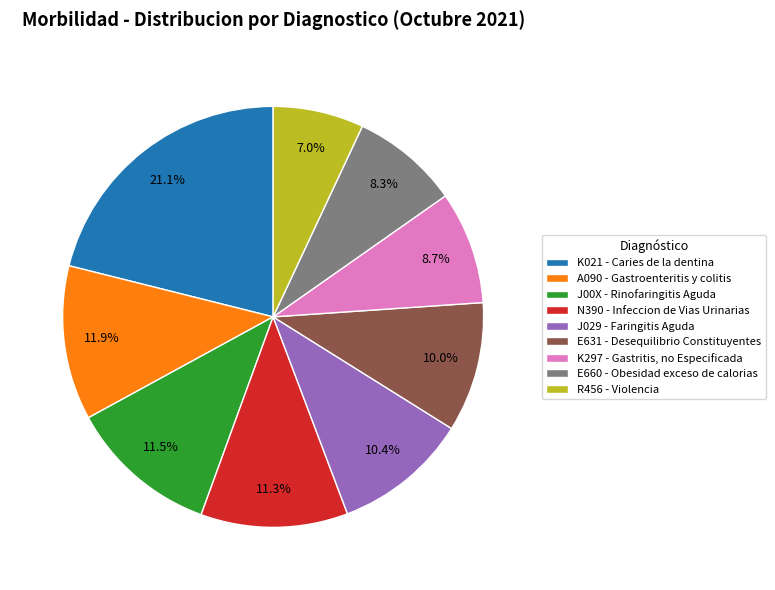

What is the ratio of the value at J029 - Faringitis Aguda to the value at A090 - Gastroenteritis y colitis?

0.9